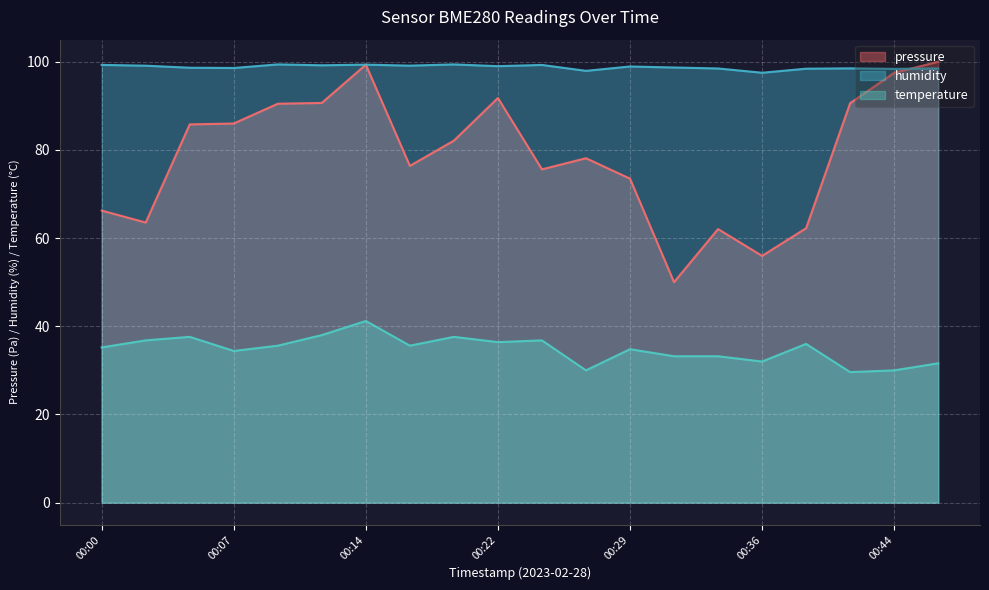

Which has a higher value, 00:24 or 00:02?

00:24